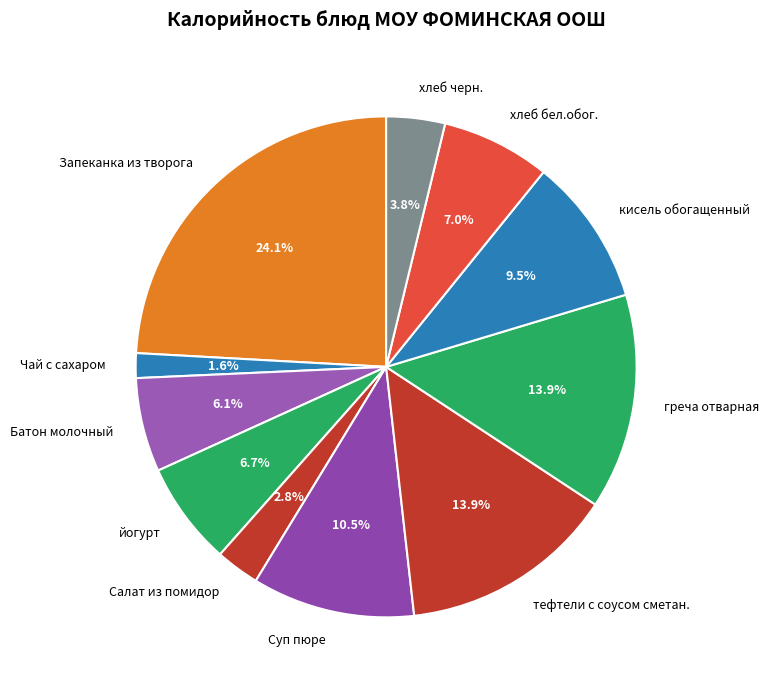

How many segments does this pie chart have?

11